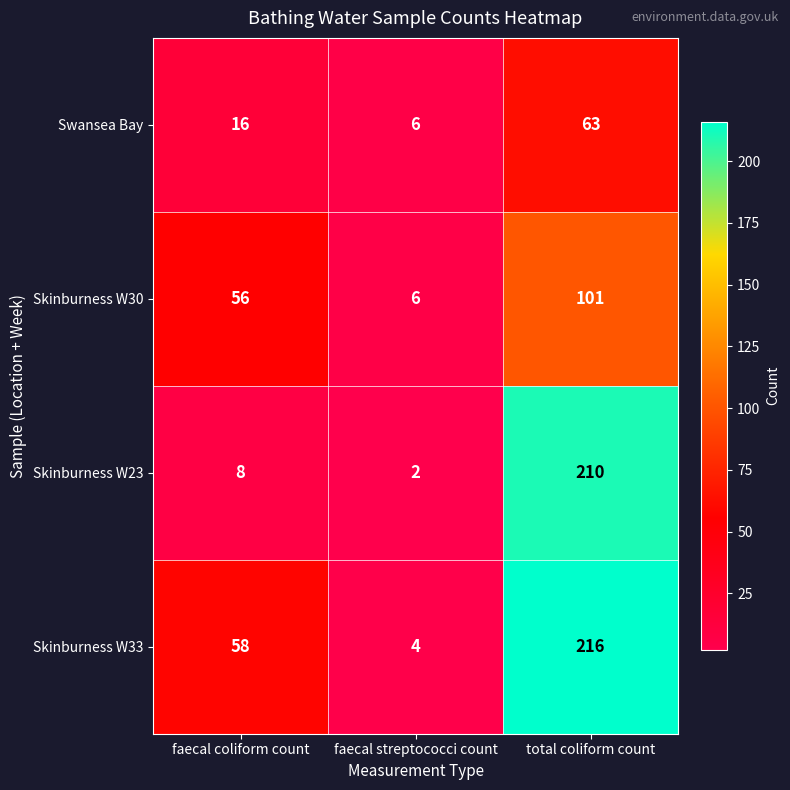

Is it true that Skinburness W33 equals 216 at total coliform count?

True